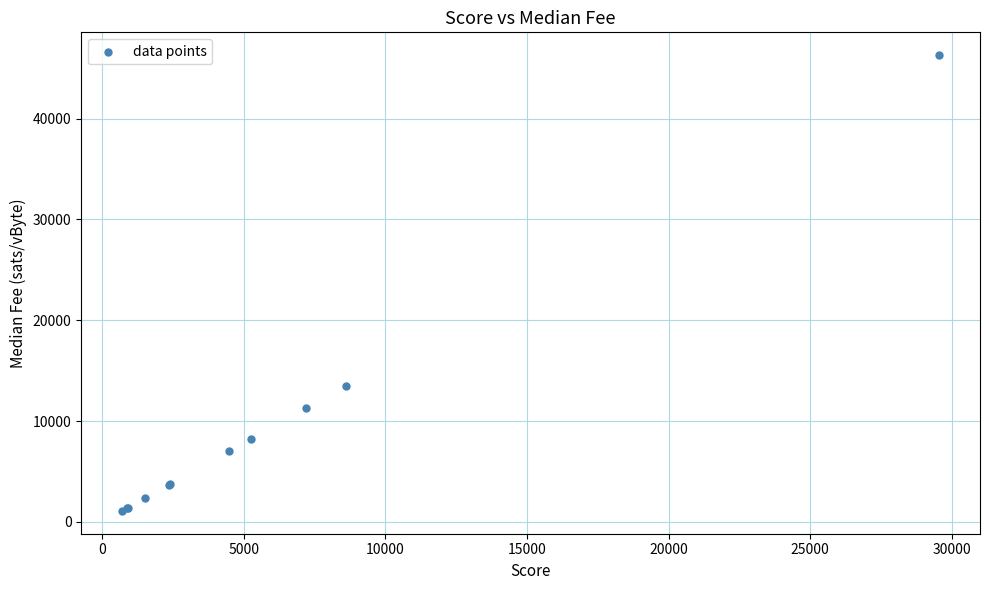

What Y value in the scatter plot is closest to 23697?

13509.7